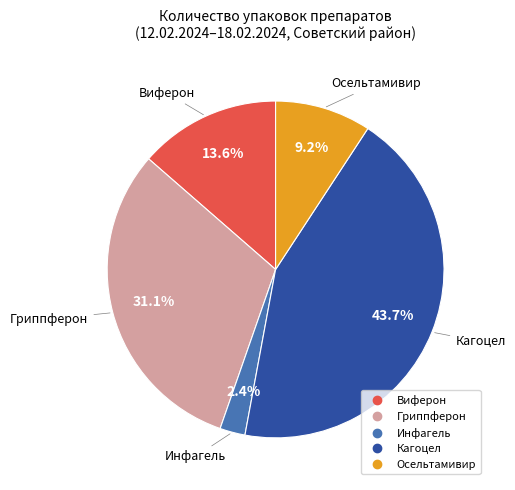

Which slice is the largest?

Кагоцел